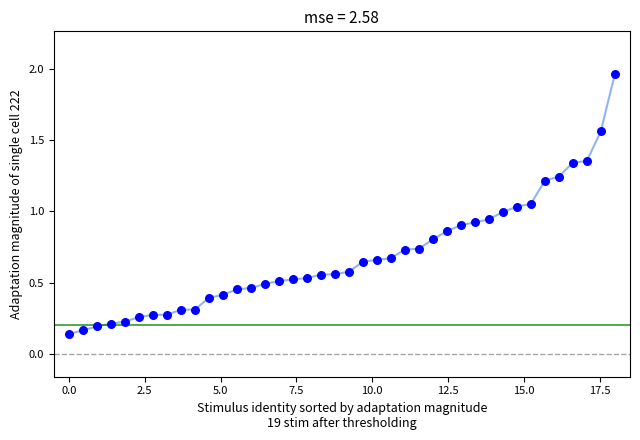

What is the range of Y values (max minus min)?

1.8